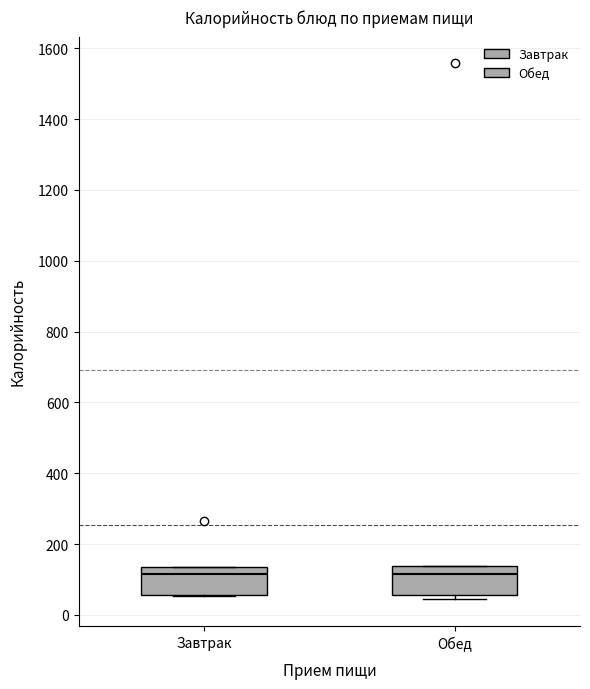

Where does the median line of the box for Завтрак sit on the y-axis? The values are not printed on the chart, so give them approximately, as read against the axis.

120